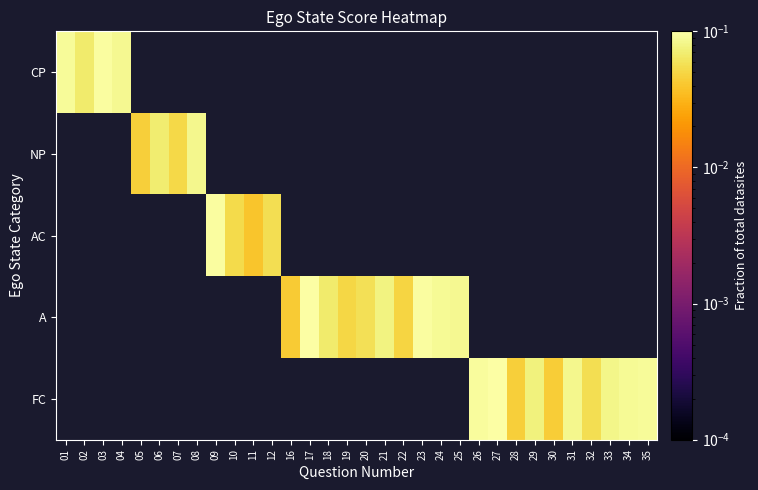

What is the greatest value displayed?

0.1